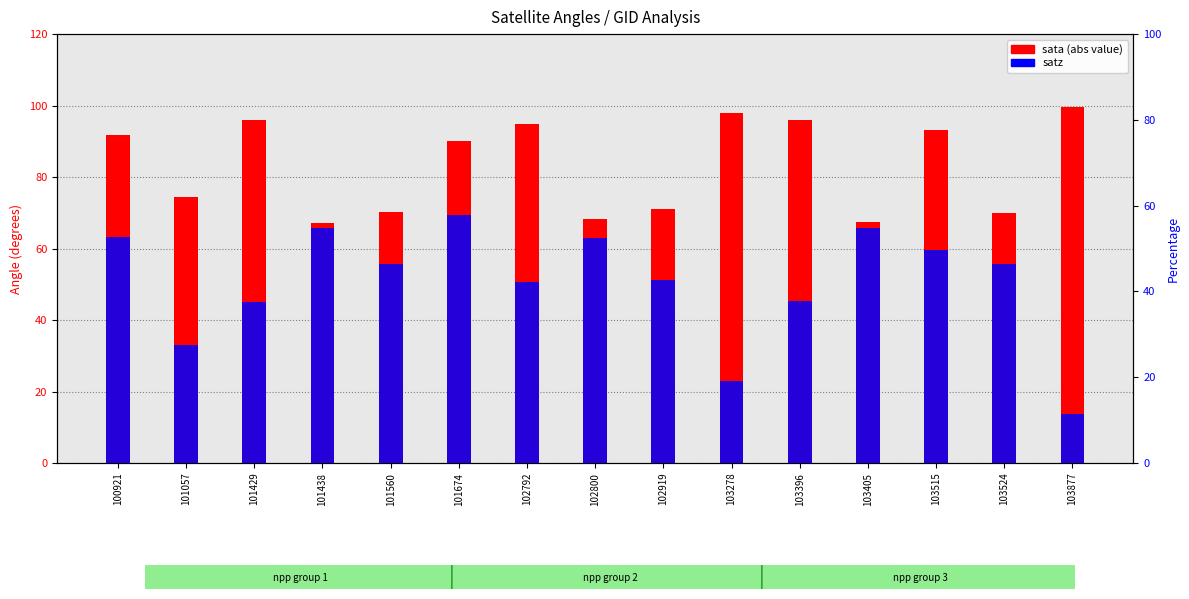

Which series has the widest spread of values?

satz